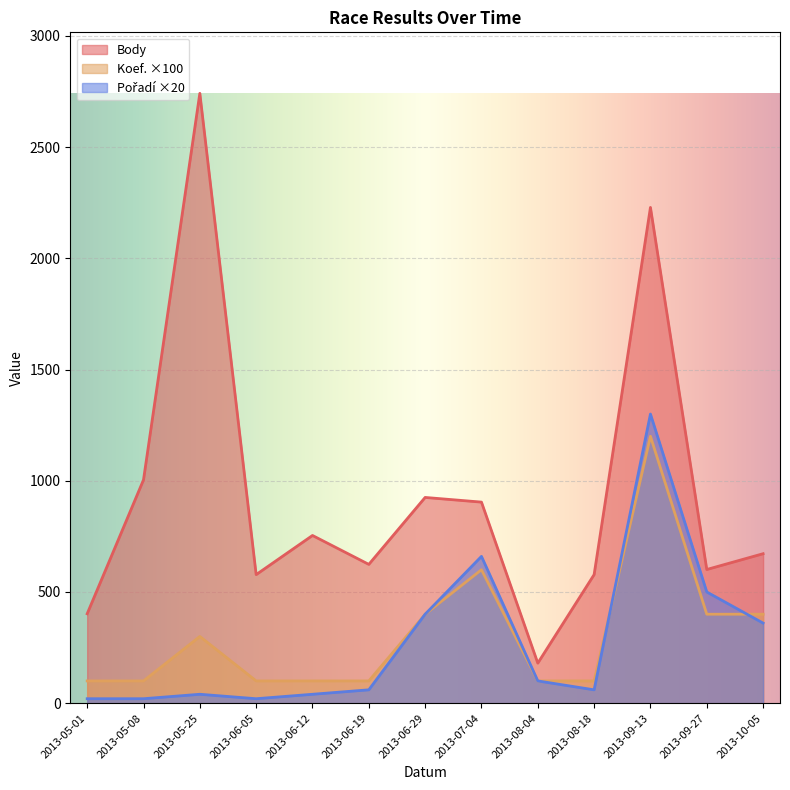

Reading left to right, extract all data points from this chart.

Body: 2013-05-01=402	2013-05-08=1004	2013-05-25=2742	2013-06-05=578	2013-06-12=754	2013-06-19=624	2013-06-29=925	2013-07-04=904	2013-08-04=180	2013-08-18=578	2013-09-13=2229	2013-09-27=601	2013-10-05=672
Koef.: 2013-05-01=100	2013-05-08=100	2013-05-25=300	2013-06-05=100	2013-06-12=100	2013-06-19=100	2013-06-29=400	2013-07-04=600	2013-08-04=100	2013-08-18=100	2013-09-13=1200	2013-09-27=400	2013-10-05=400
Pořadí: 2013-05-01=20	2013-05-08=20	2013-05-25=40	2013-06-05=20	2013-06-12=40	2013-06-19=60	2013-06-29=400	2013-07-04=660	2013-08-04=100	2013-08-18=60	2013-09-13=1300	2013-09-27=500	2013-10-05=360